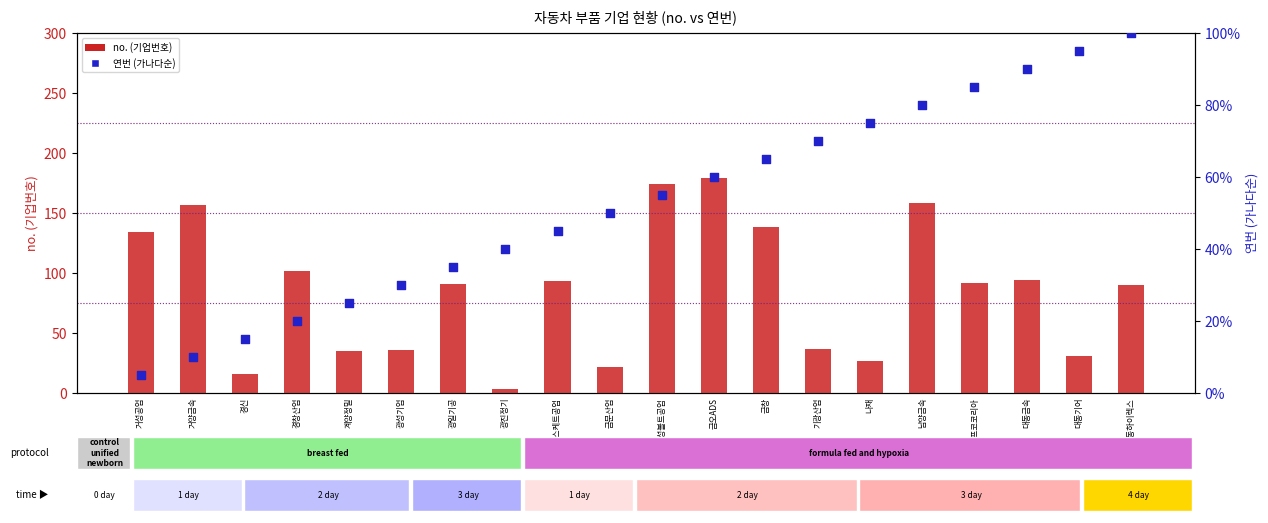

What are all the series names shown in the legend?

no. (기업번호), 연번 (가나다순)